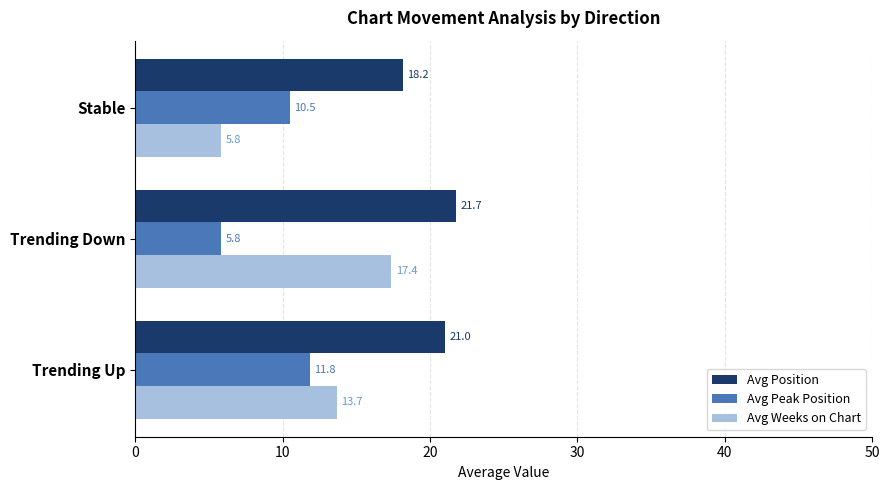

How many data points in Avg Peak Position are above 10?

2